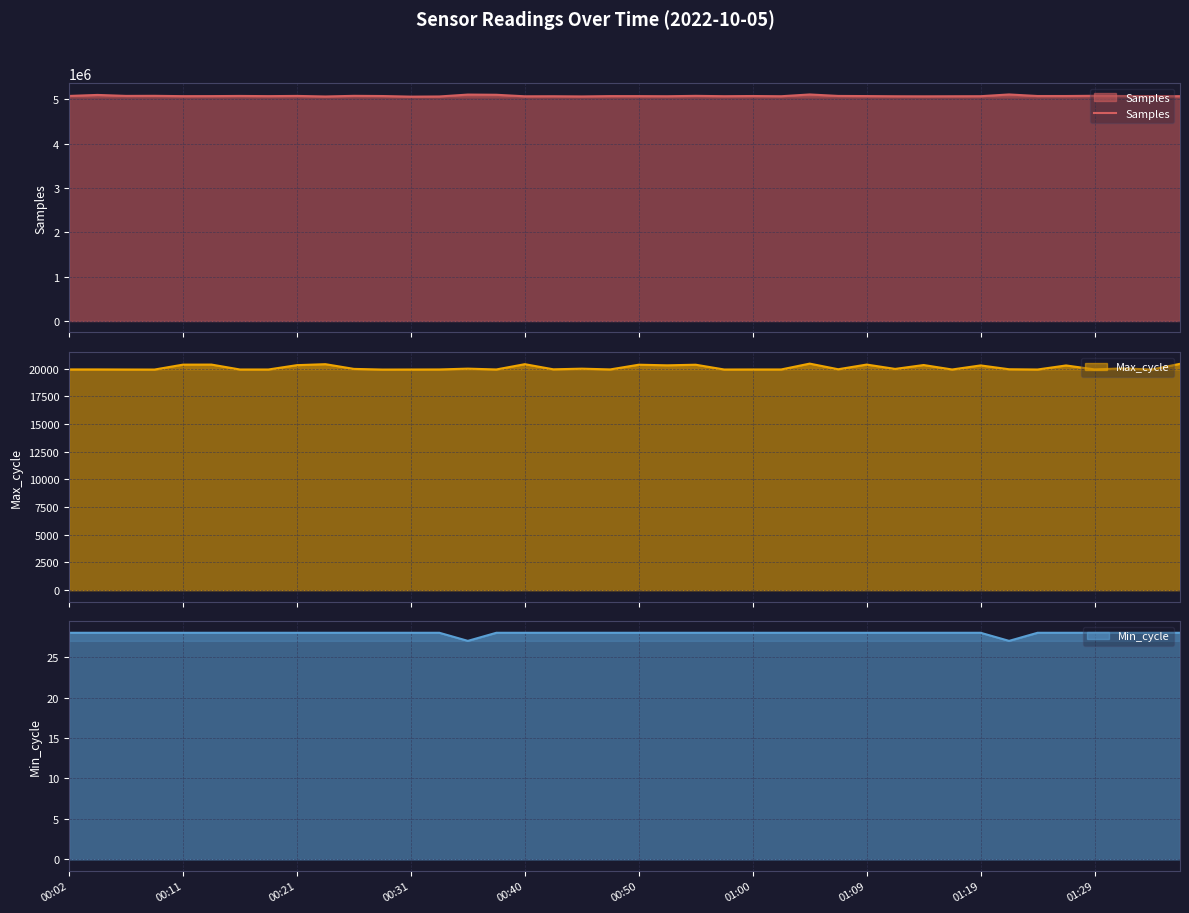

Reading left to right, extract all data points from this chart.

5074263	5096950	5074917	5076808	5069214	5070394	5074115	5069639	5074679	5061836	5076450	5072175	5058612	5062095	5104755	5100433	5066079	5067413	5063057	5070355	5070046	5067473	5076135	5068151	5072607	5067489	5107365	5074185	5070967	5066970	5065495	5067003	5068324	5107708	5072448	5072611	5077642	5072633	5069805	5068893